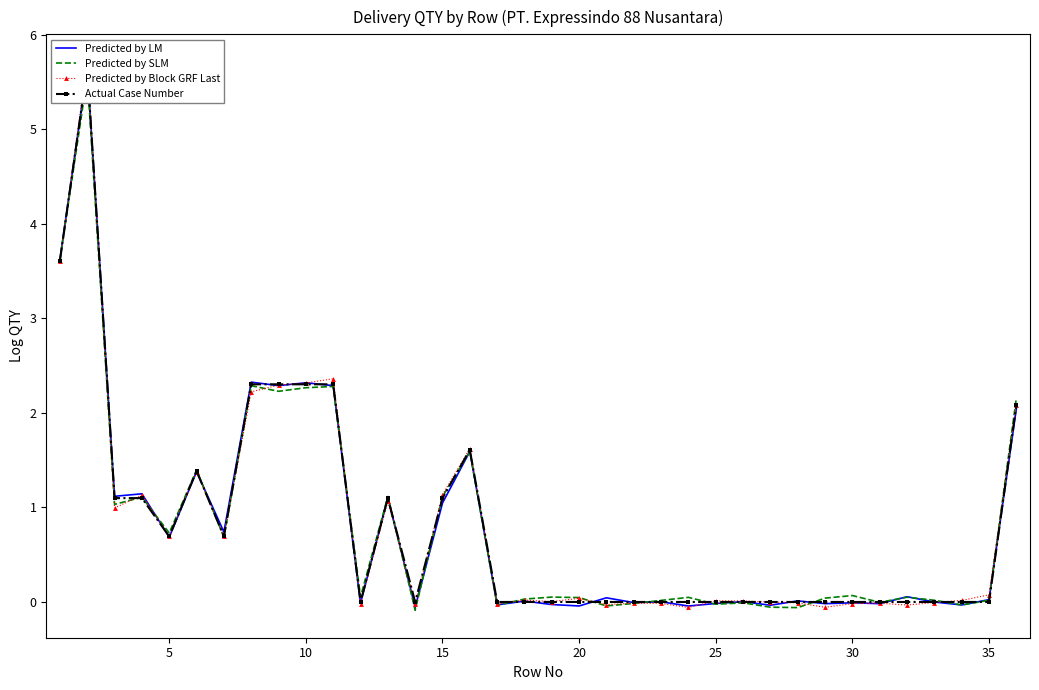

Is this an area chart (filled region under the line)?

No